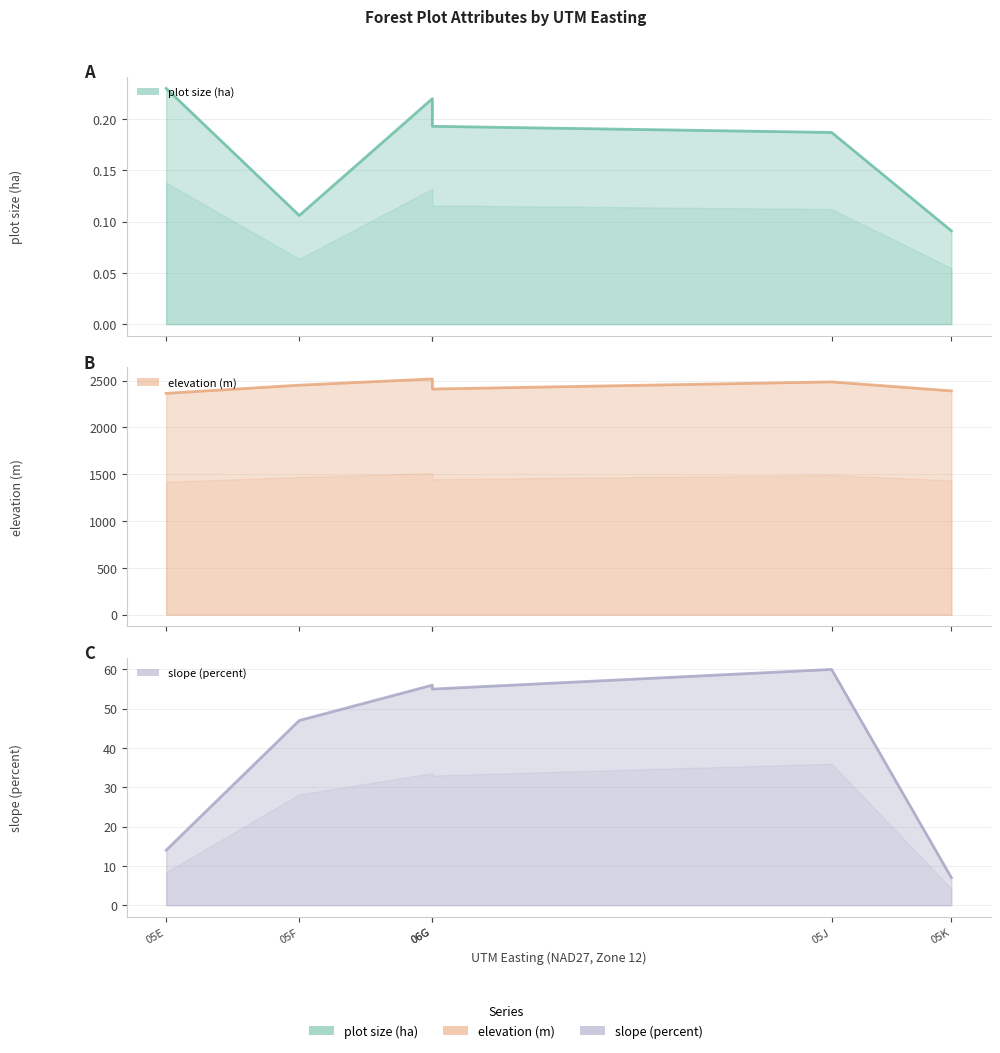

Rank the series at 05G from lowest to highest value.

plot size (ha), slope (percent), elevation (m)